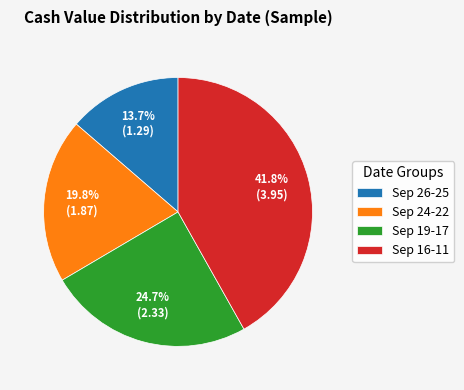

How many segments does this pie chart have?

4